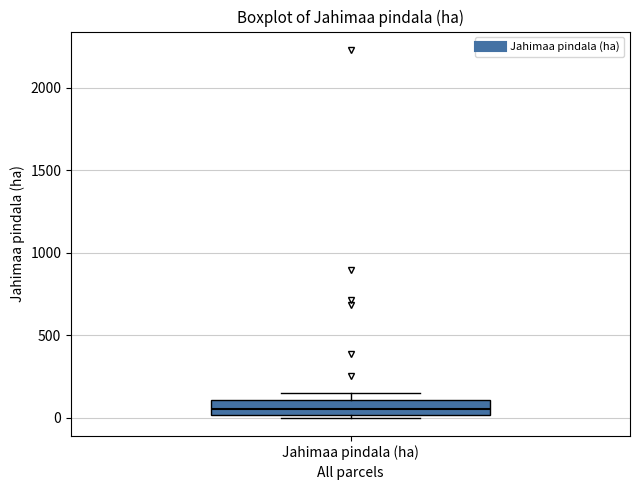

Where does the median line of the box for Jahimaa pindala (ha) sit on the y-axis? The values are not printed on the chart, so give them approximately, as read against the axis.

50